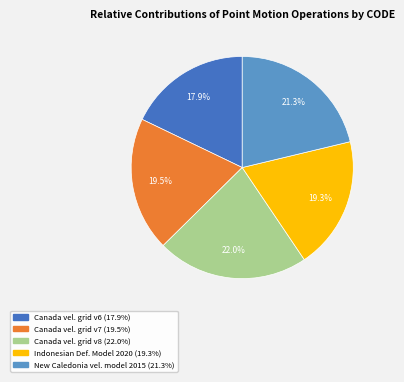

Count the number of slices in the pie.

5